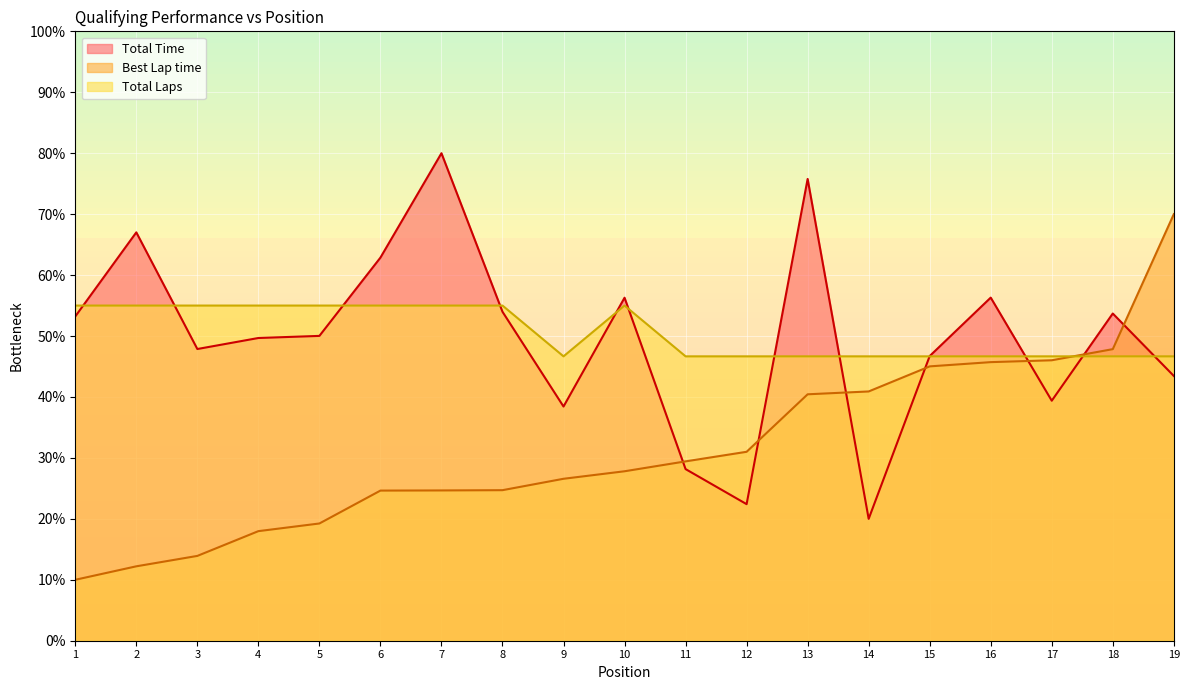

True or false: Best Lap time has more than 0 points higher than both neighbors.

False